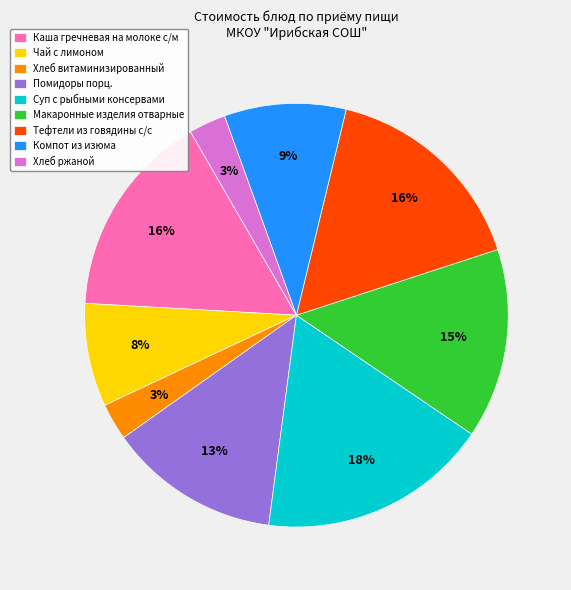

Combined, do Чай с лимоном and Хлеб витаминизированный account for over 50%?

No